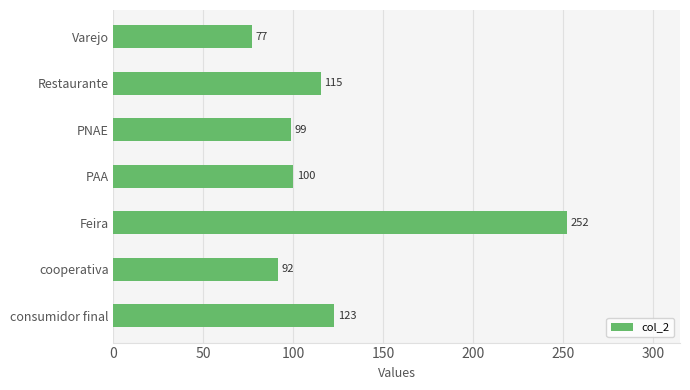

Are the bars horizontal?

Yes